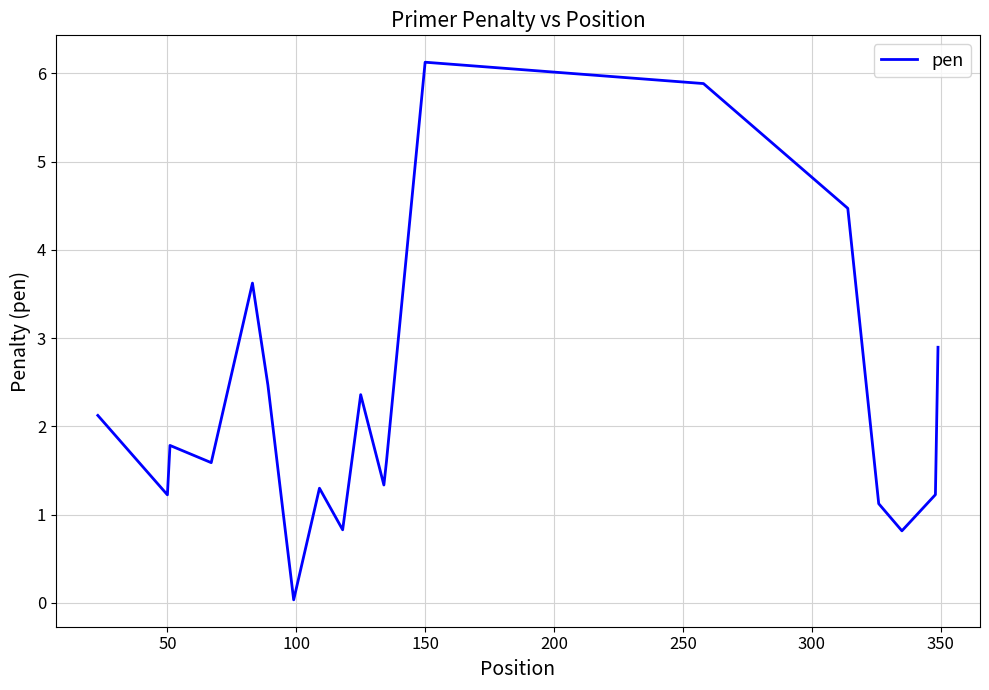

What is the difference between the maximum and minimum values?

6.1